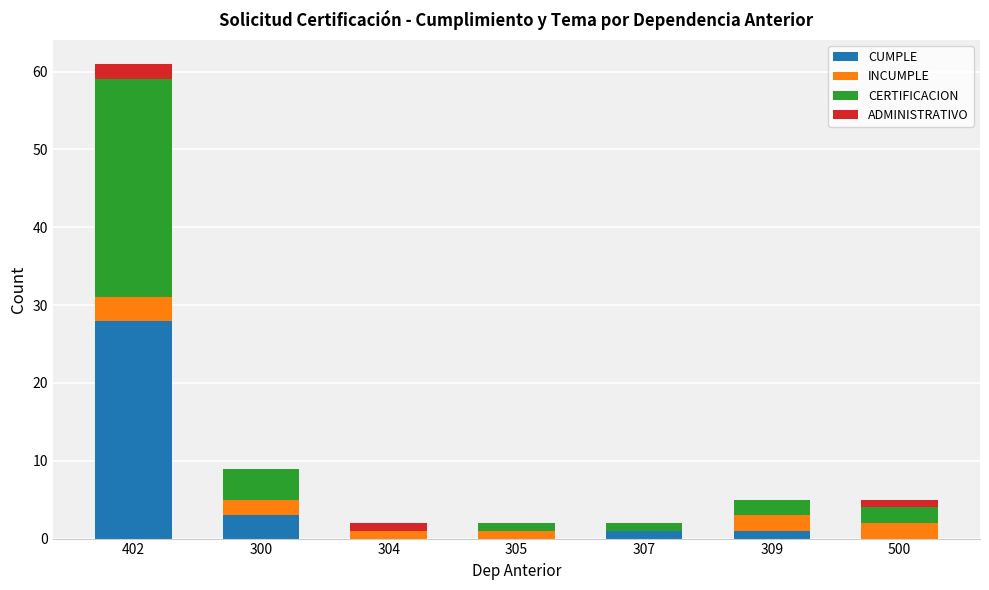

At which label does CUMPLE reach its peak?

402